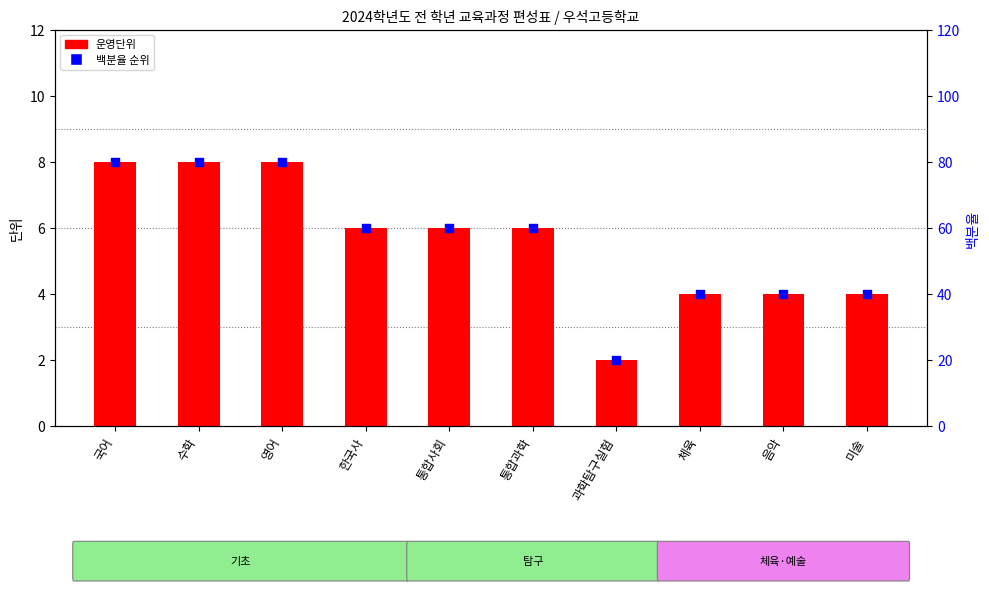

Which series contains the lowest Y value?

운영단위